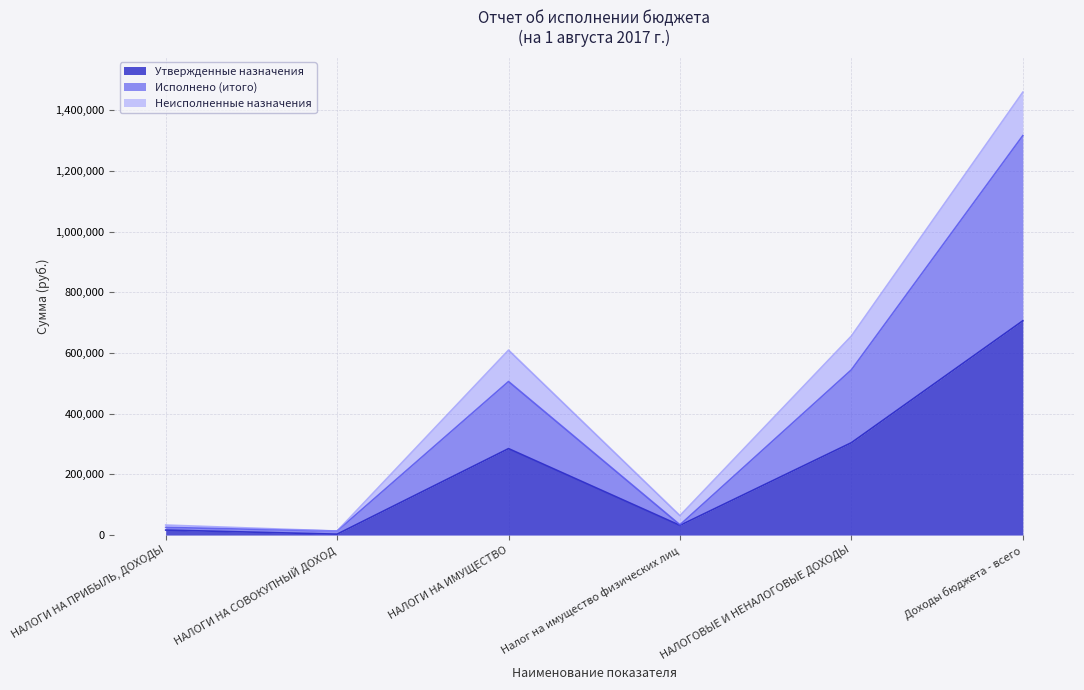

True or false: Исполнено (итого) has more than 0 points higher than both neighbors.

True